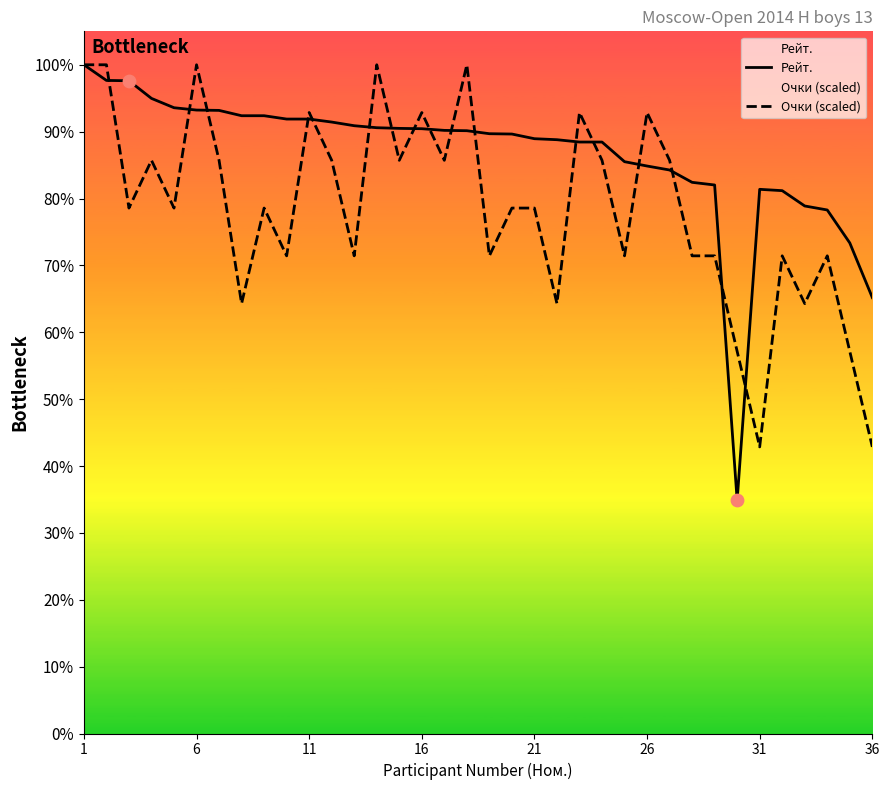

At how many categories does at least one series exceed 1645?

29